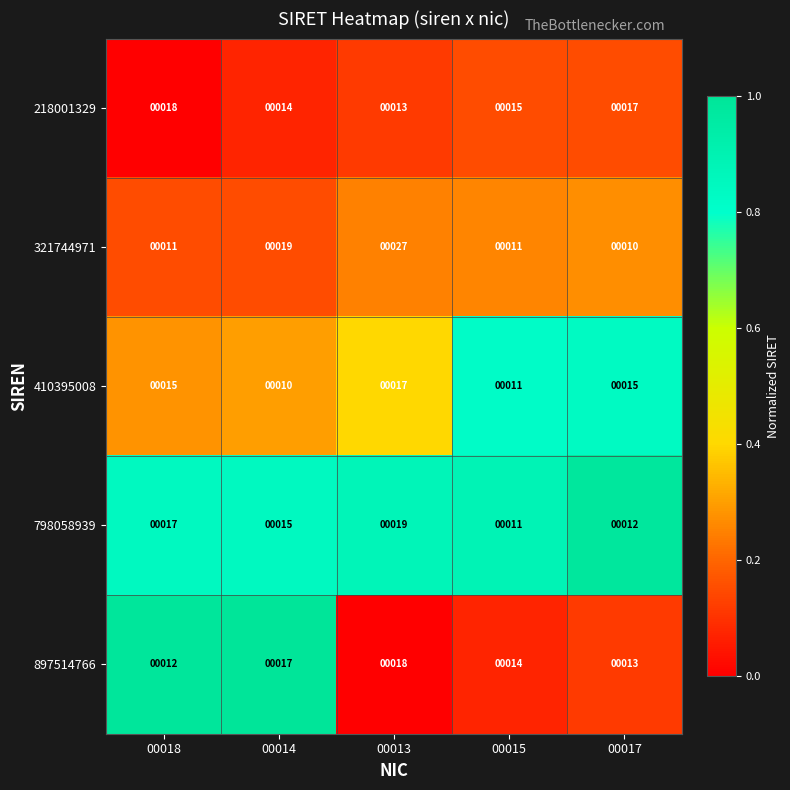

Which series has the largest range (max minus min)?

321744971